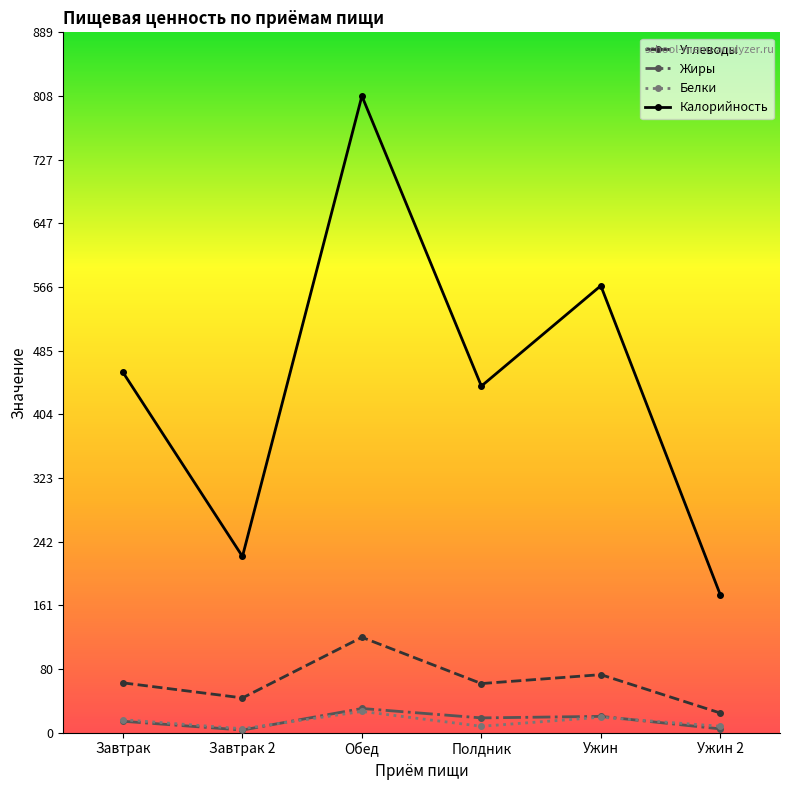

True or false: Калорийность and Белки intersect in this chart.

False